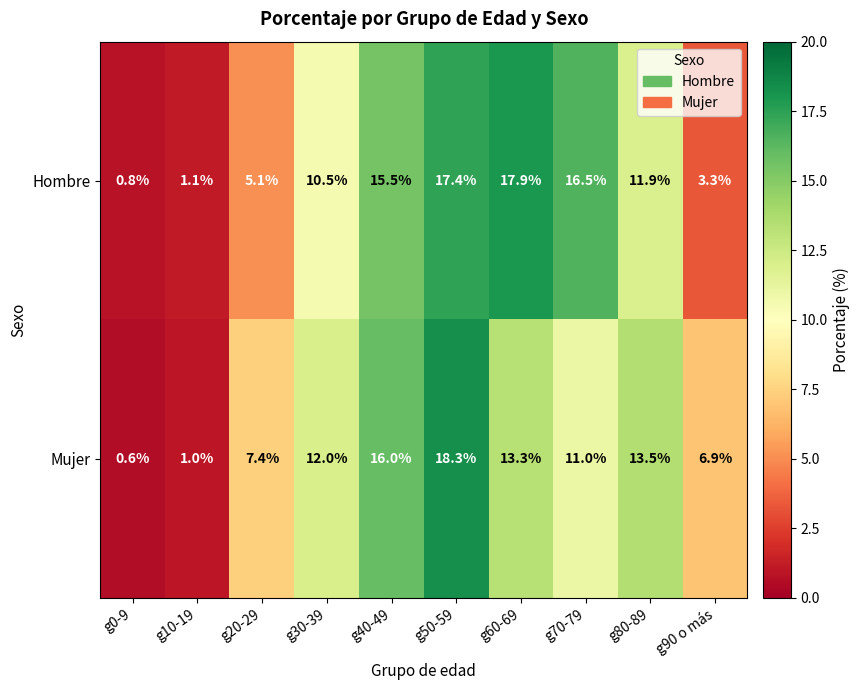

What is the smallest value displayed?

0.6